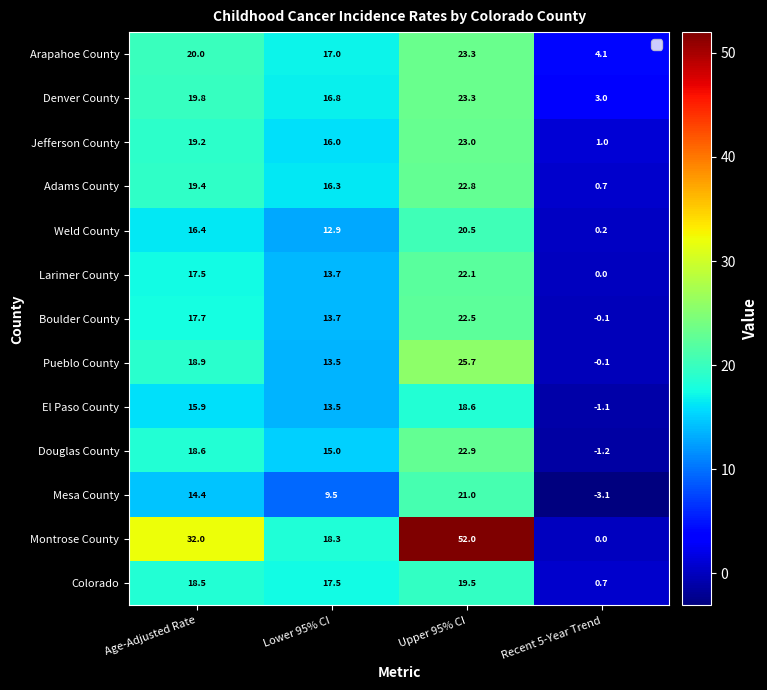

What is the difference between the Arapahoe County values at Lower 95% CI and Recent 5-Year Trend?

12.9